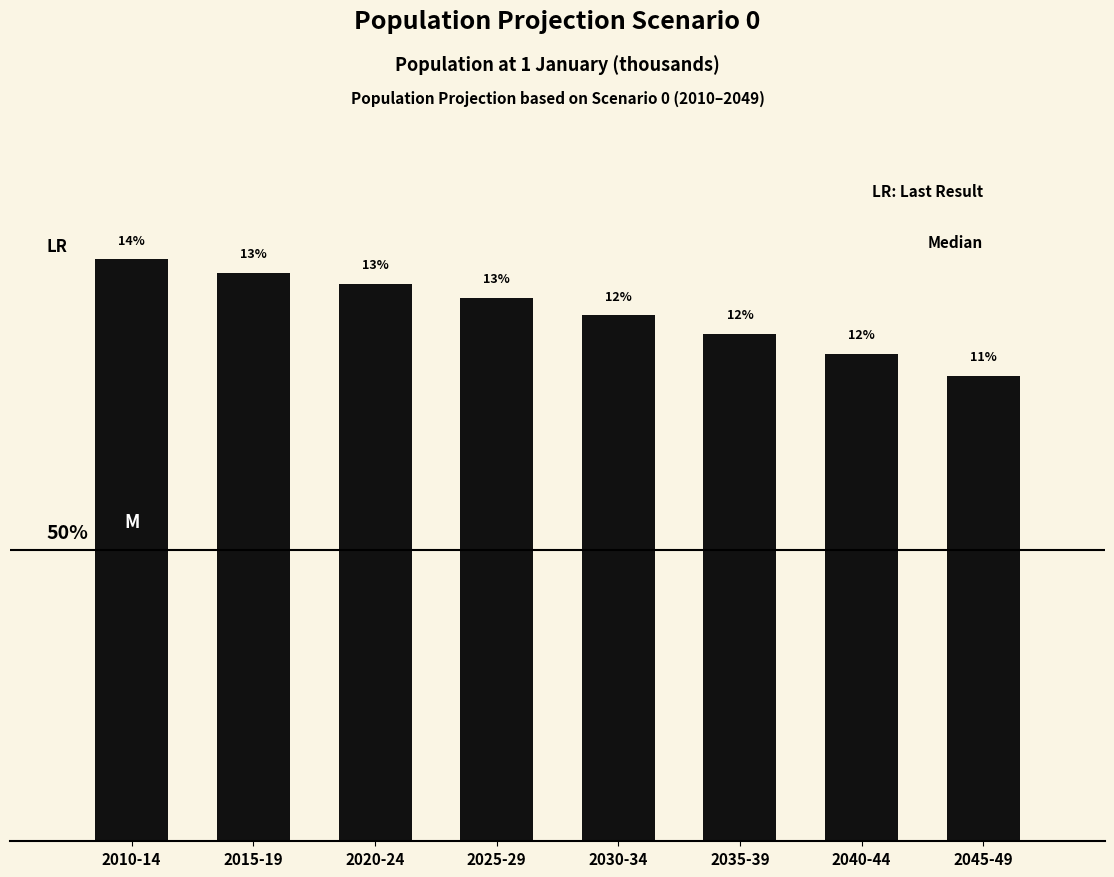

Are the bars horizontal?

No